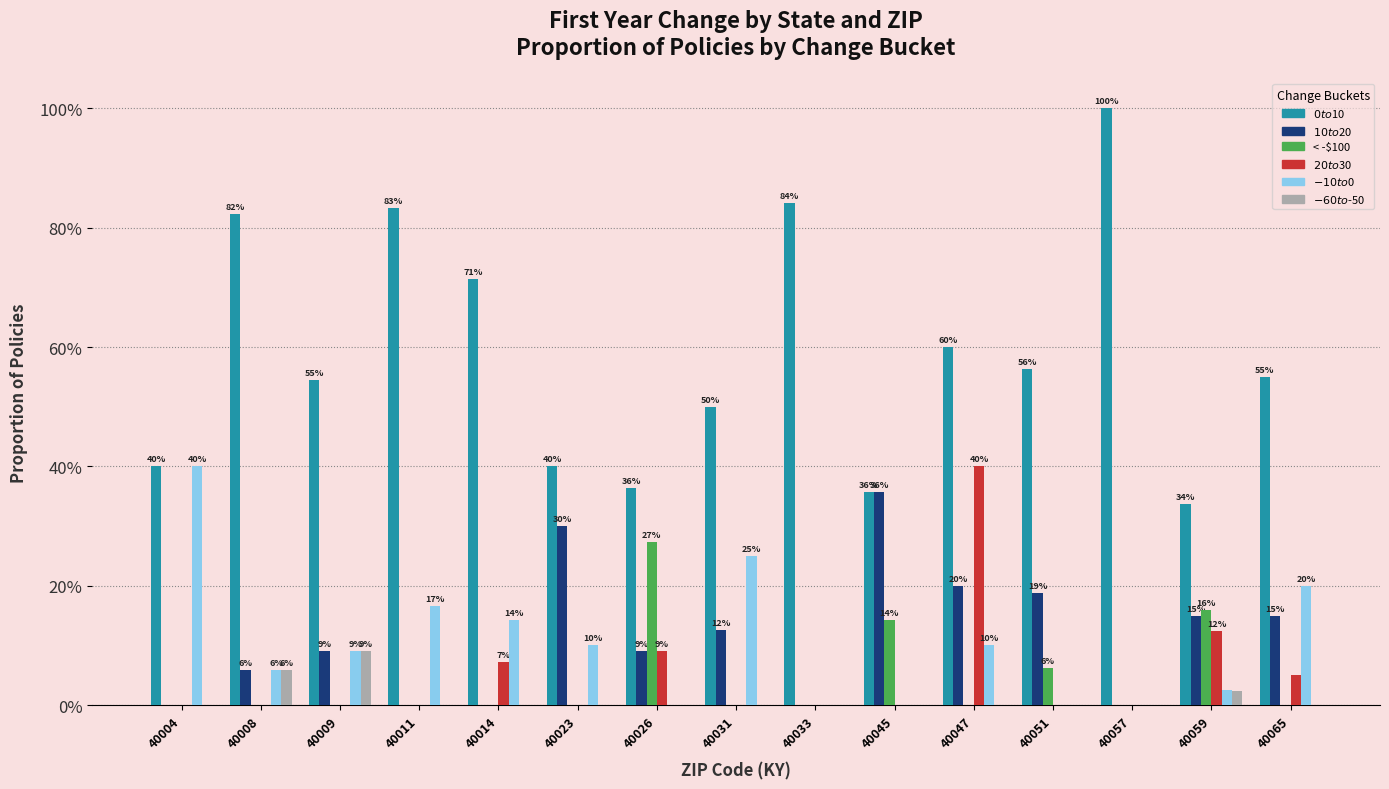

Is it true that $20 to $30 equals 0.2 at 40031?

False